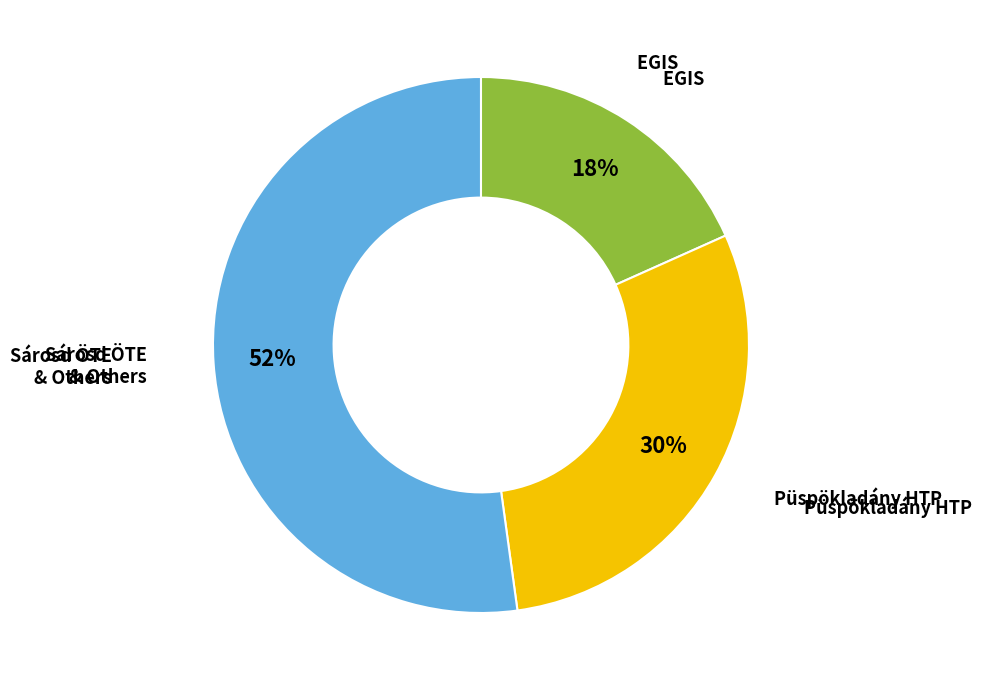

Do Püspökladány HTP and EGIS together represent more than half of the pie?

No